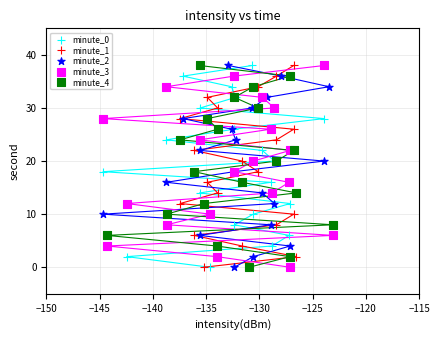

What are all the series names shown in the legend?

minute_0, minute_1, minute_2, minute_3, minute_4